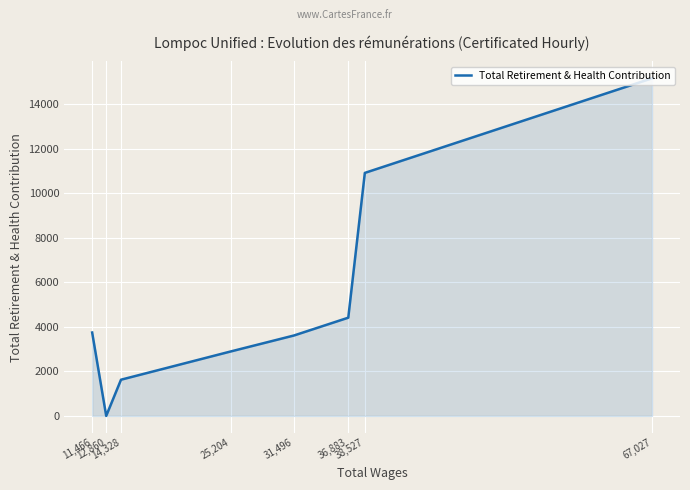

The chart shows a value of 10912 at 38,527. True or false?

True